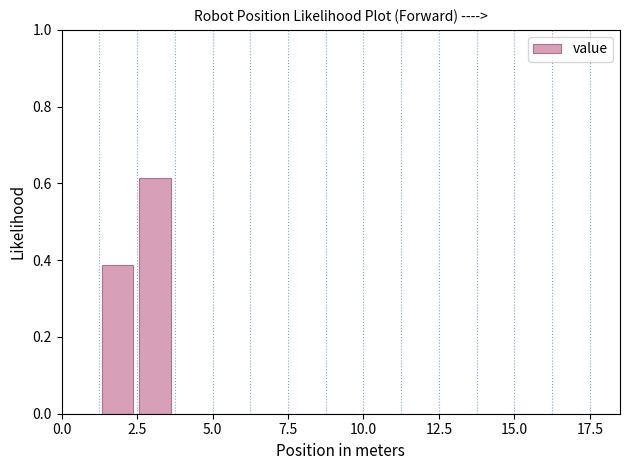

Read against the x-axis, roughly where is the centre of the tallest bar?

3.0